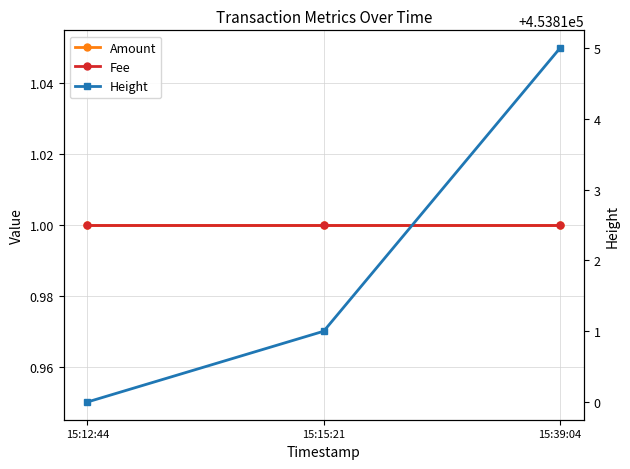

Reading right to left, transcribe all the data shown in this chart.

Amount: 15:39:04=1	15:15:21=1	15:12:44=1
Fee: 15:39:04=1	15:15:21=1	15:12:44=1
Height: 15:39:04=453815	15:15:21=453811	15:12:44=453810